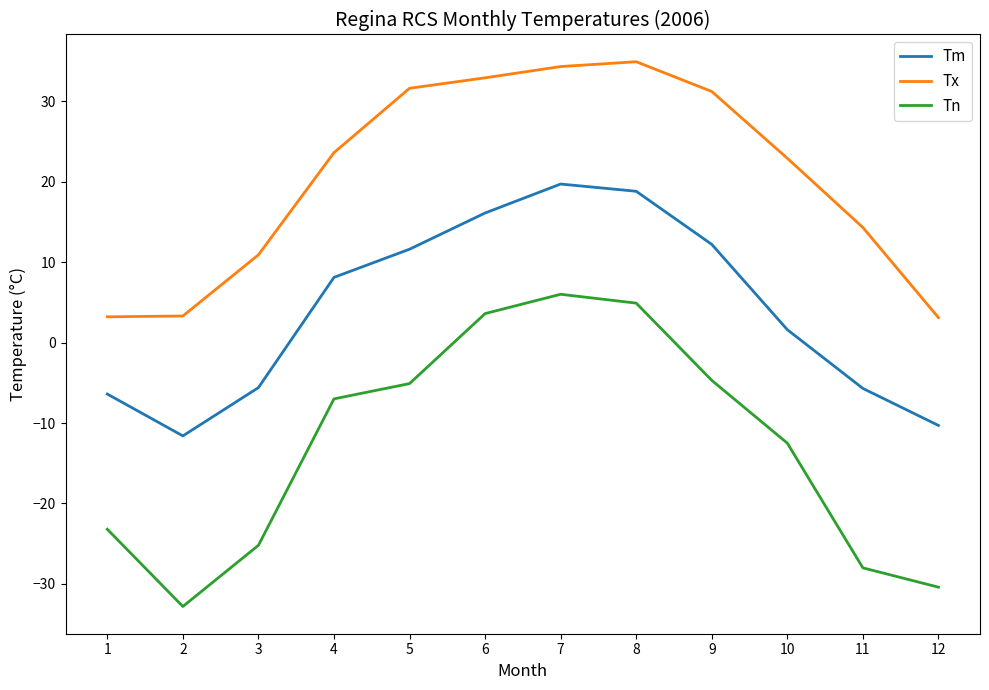

What is the spread (max minus min) of values at 7?

28.3